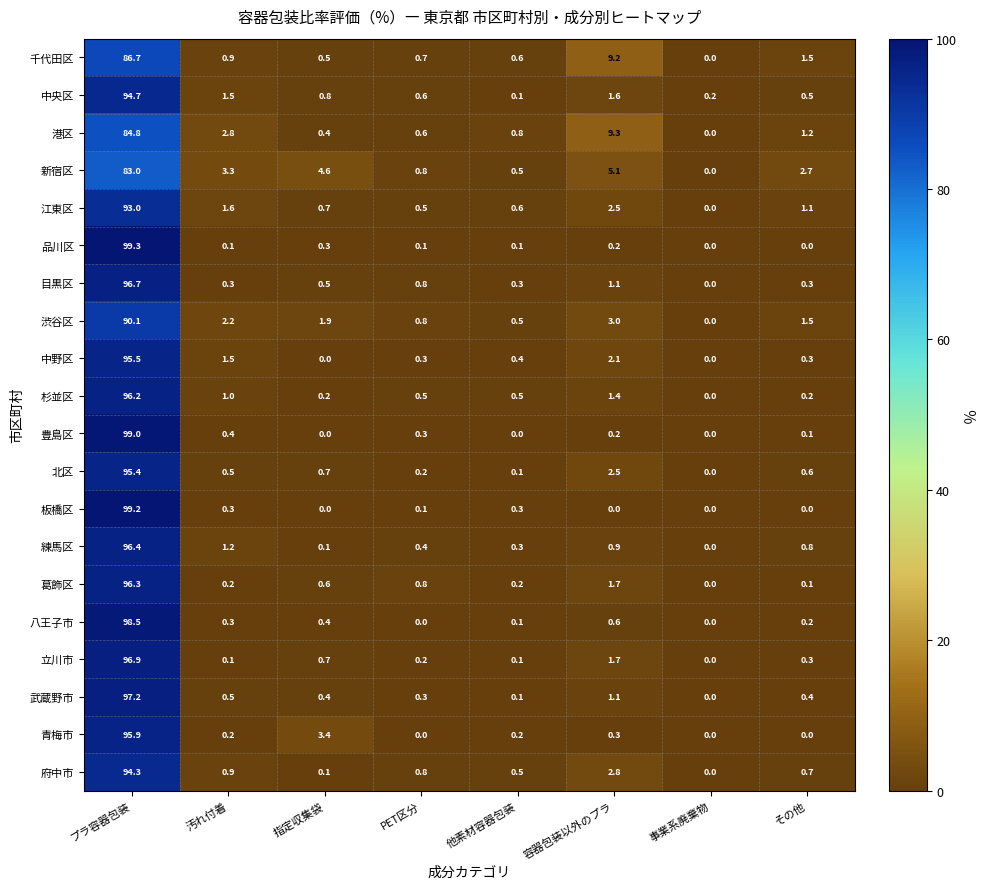

At how many categories does at least one series exceed 58?

1